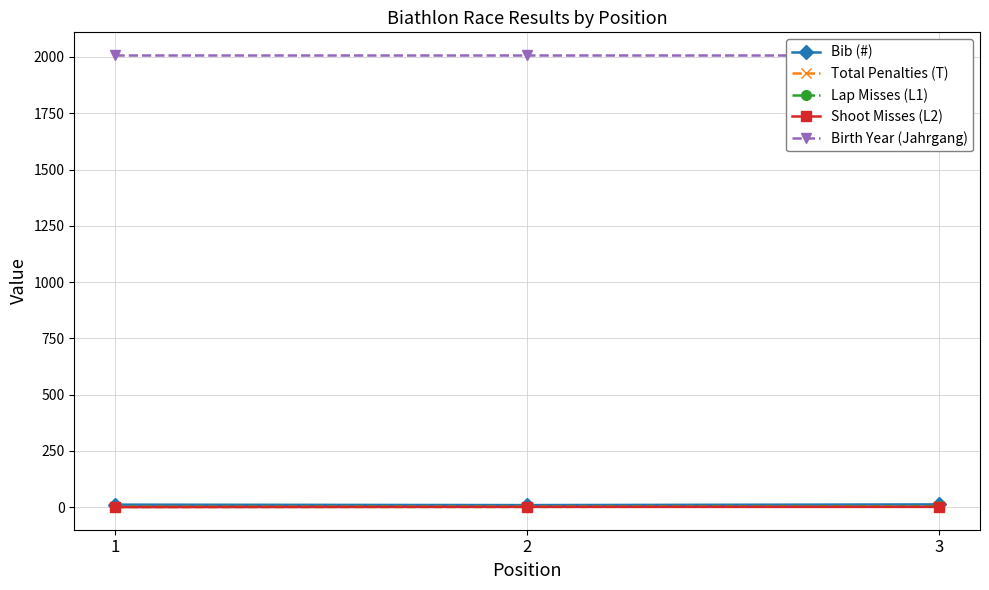

At which category is the sum across all series the highest?

3